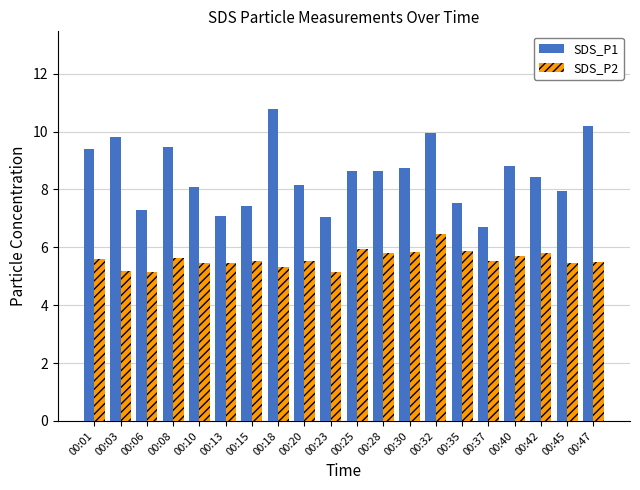

Rank the series by their maximum value, from lowest to highest.

SDS_P2, SDS_P1